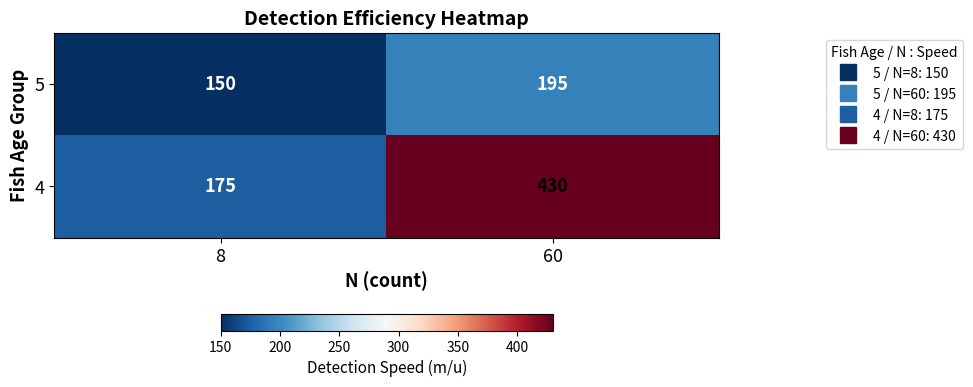

At which category does the chart reach its minimum across all series?

8